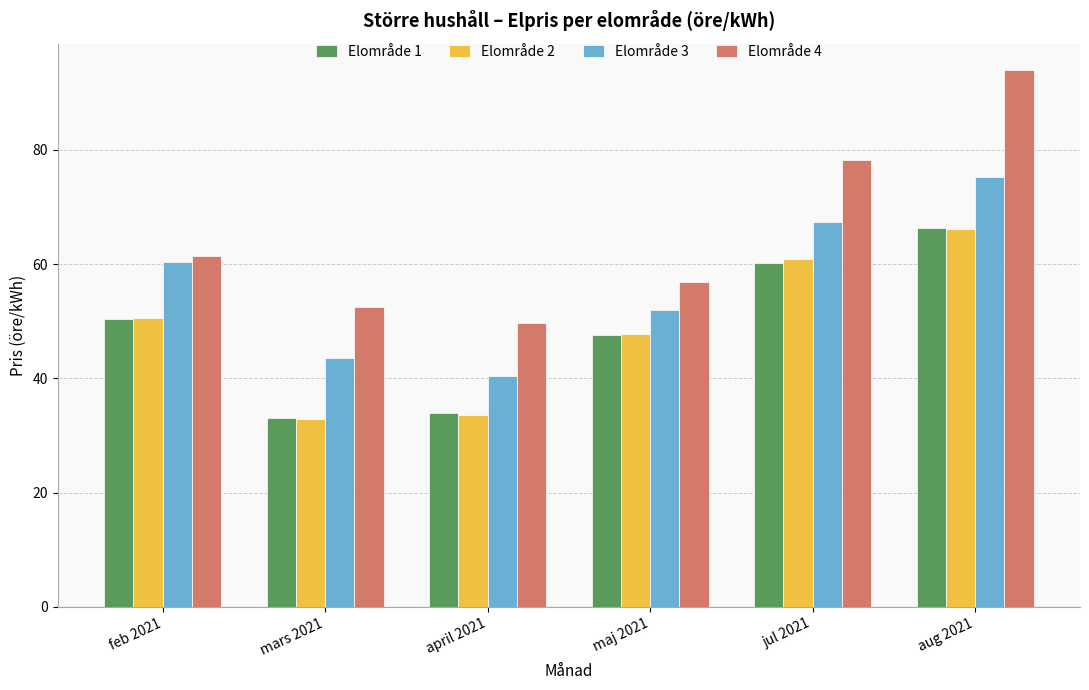

What is the difference between the highest and lowest values at jul 2021?

18.1